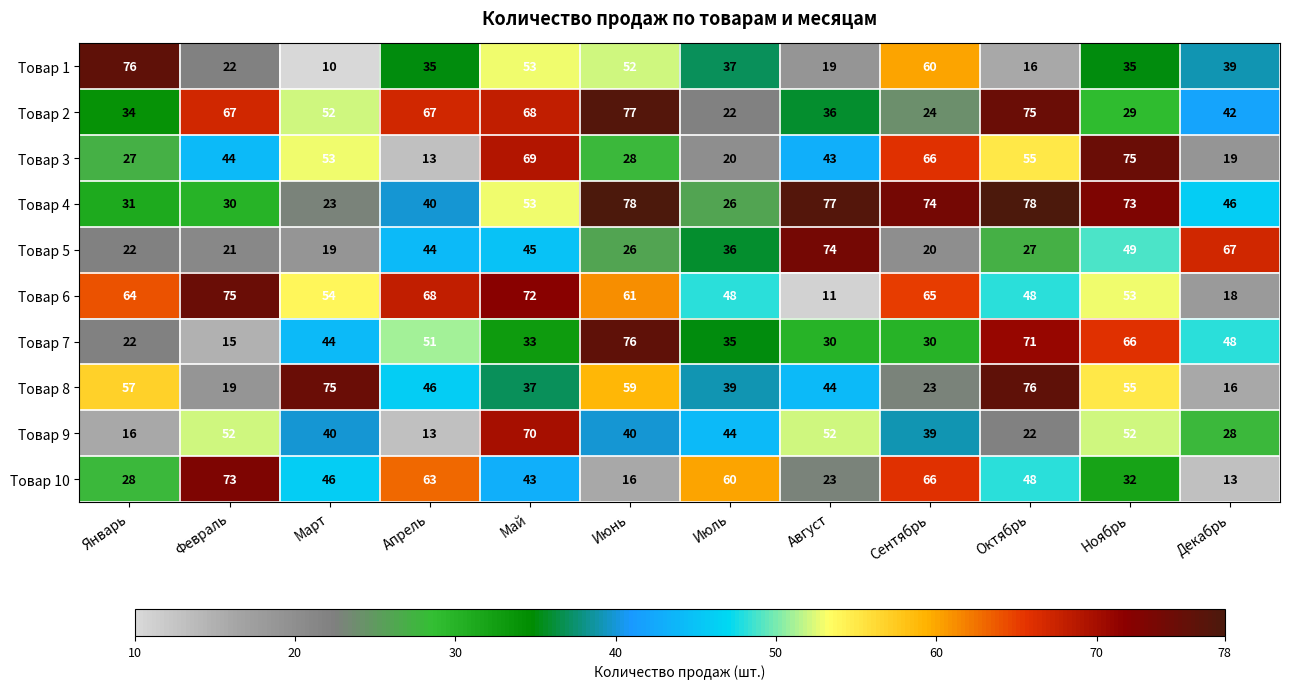

At Август, list the series in order from smallest to largest.

Товар 6, Товар 1, Товар 10, Товар 7, Товар 2, Товар 3, Товар 8, Товар 9, Товар 5, Товар 4